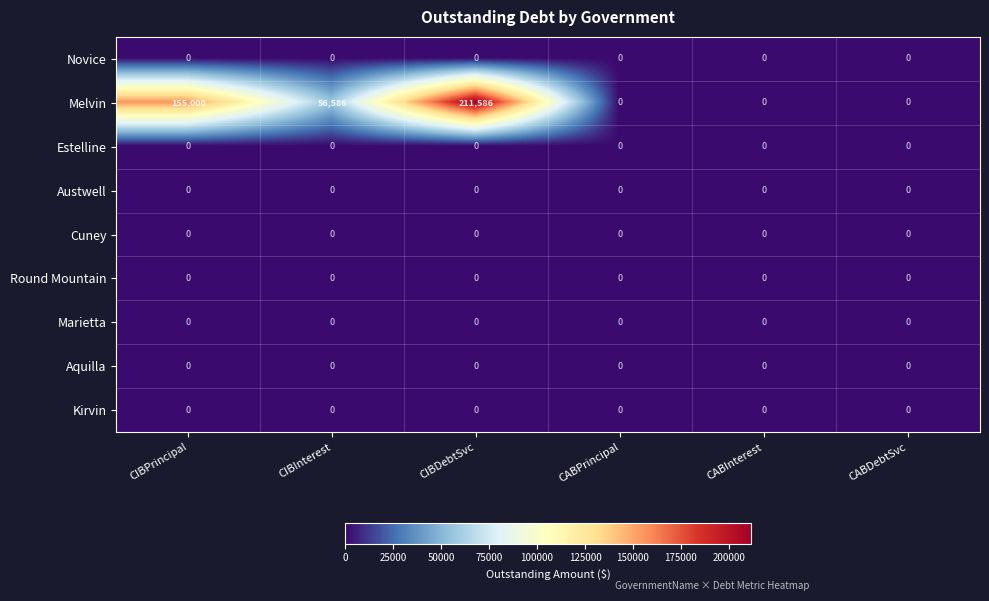

Which series has the largest range (max minus min)?

Melvin